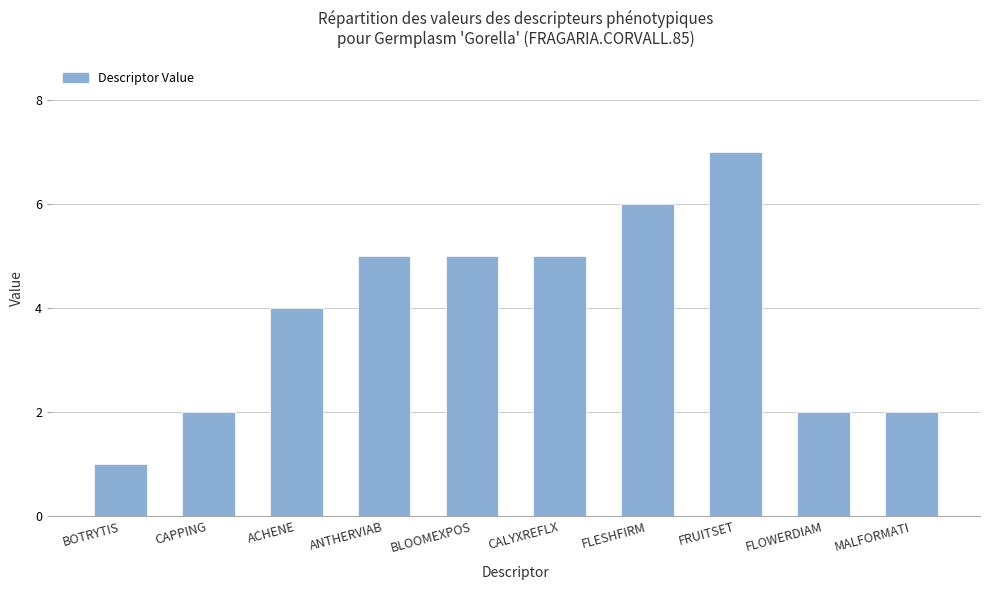

What is the average value?

4